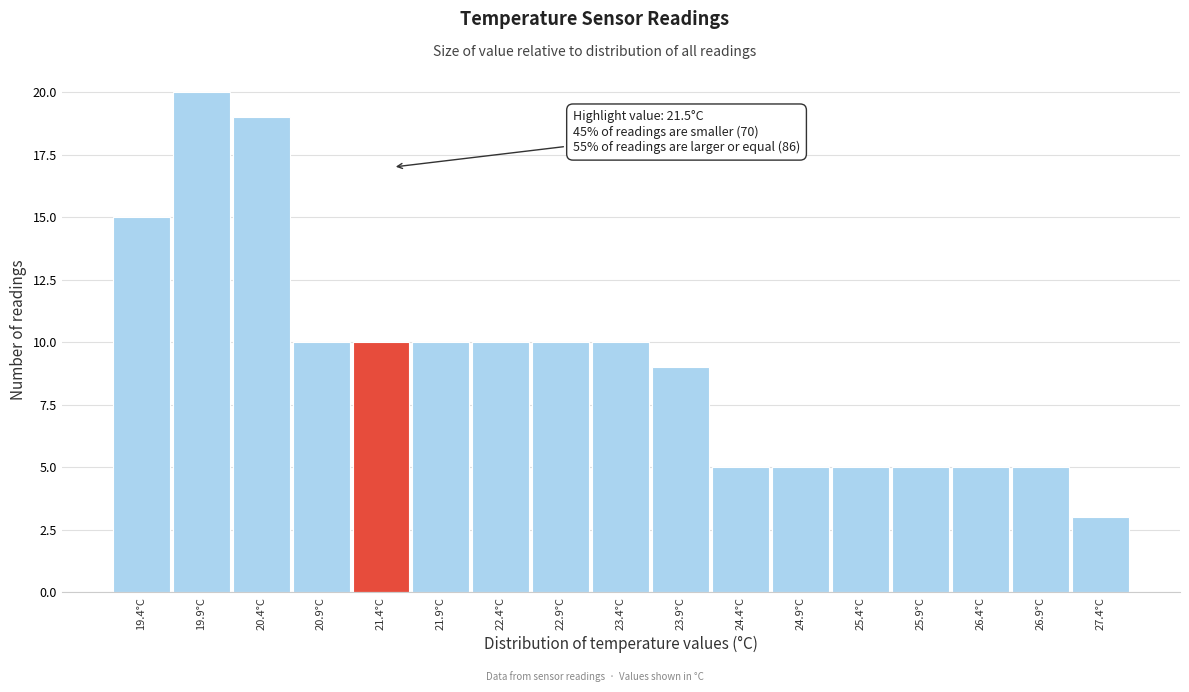

Over which range of the x-axis is the bar tallest?

19.65 to 20.15